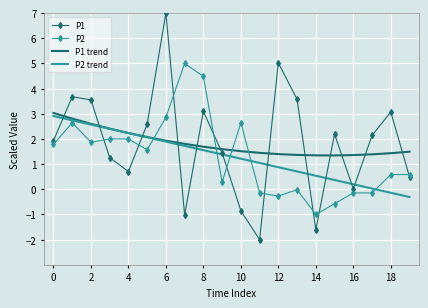

Which series has the widest spread of values?

P1